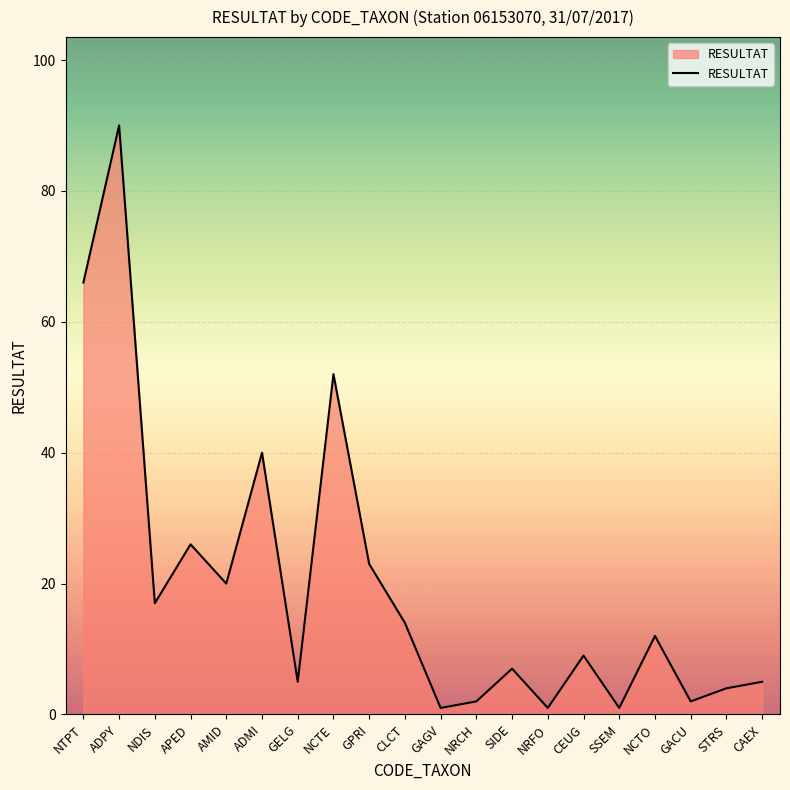

What position from the right is CLCT?

11